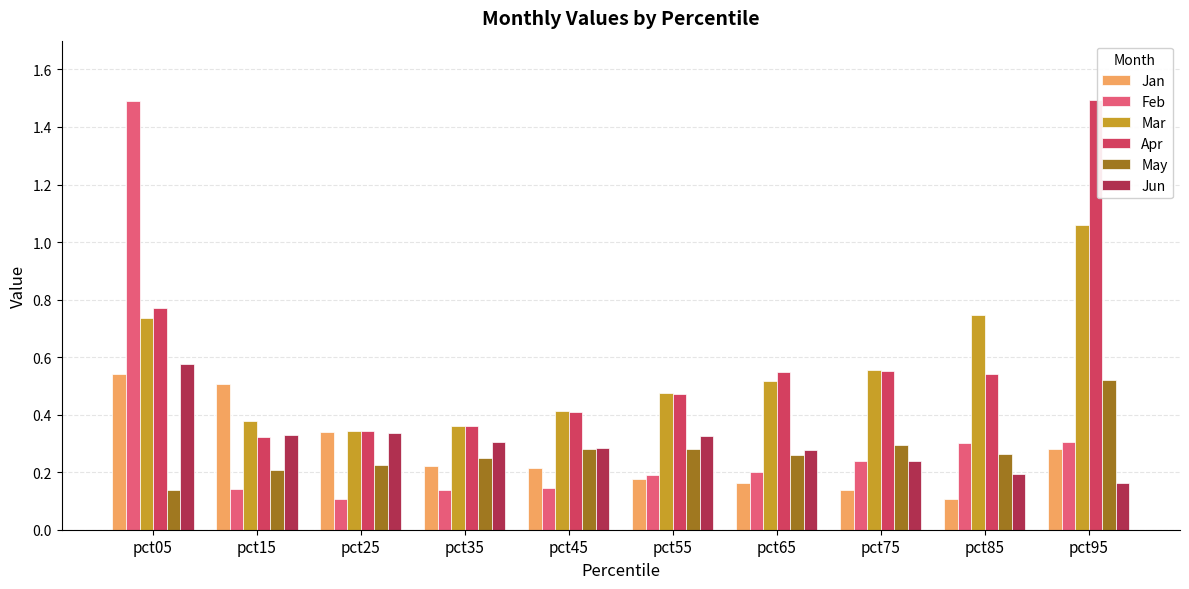

How many groups of bars are there?

10